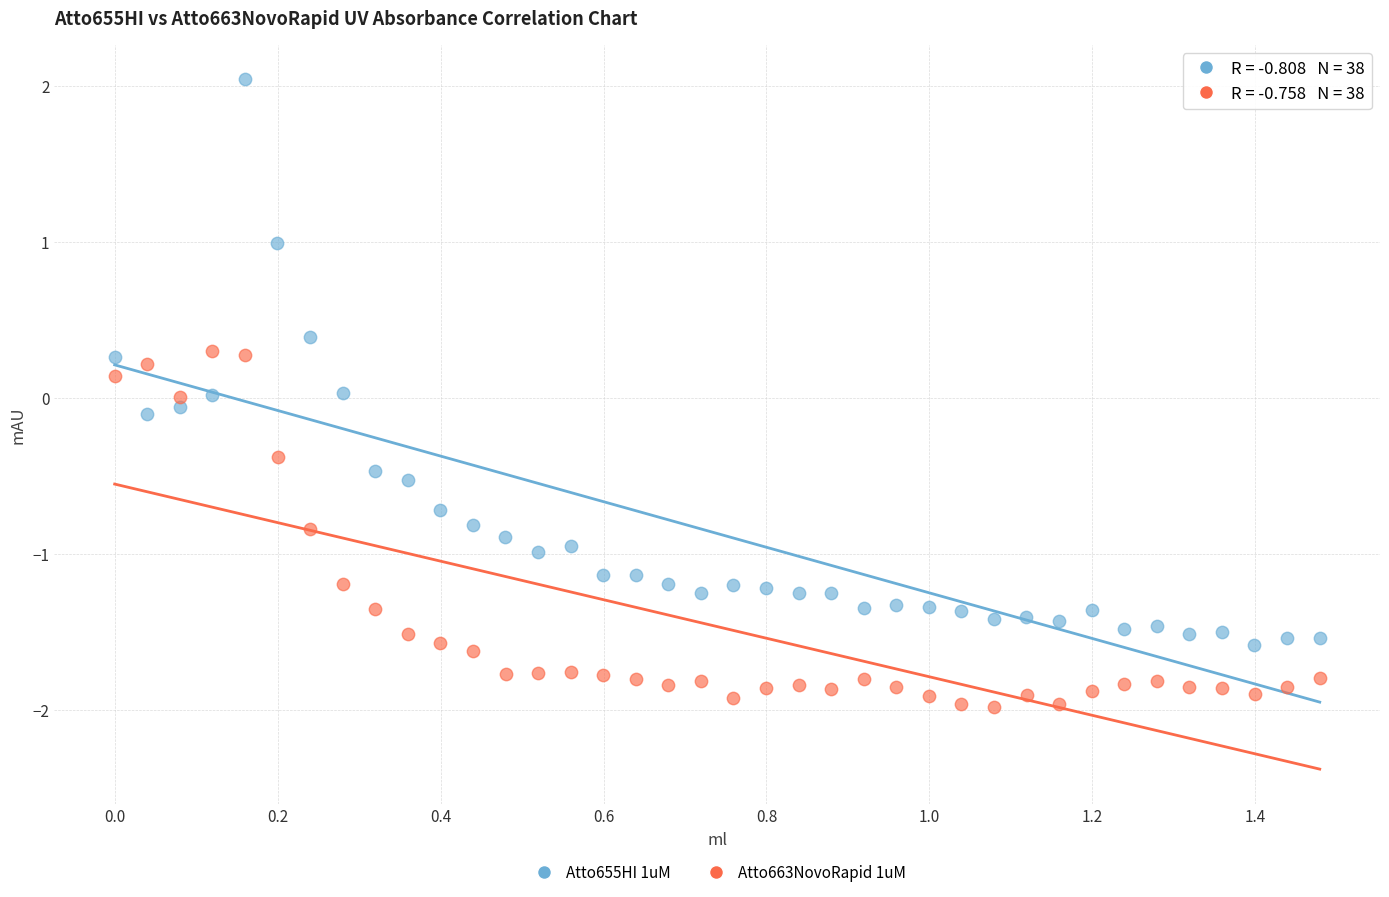

What are all the series names shown in the legend?

Atto655HI 1uM, Atto663NovoRapid 1uM